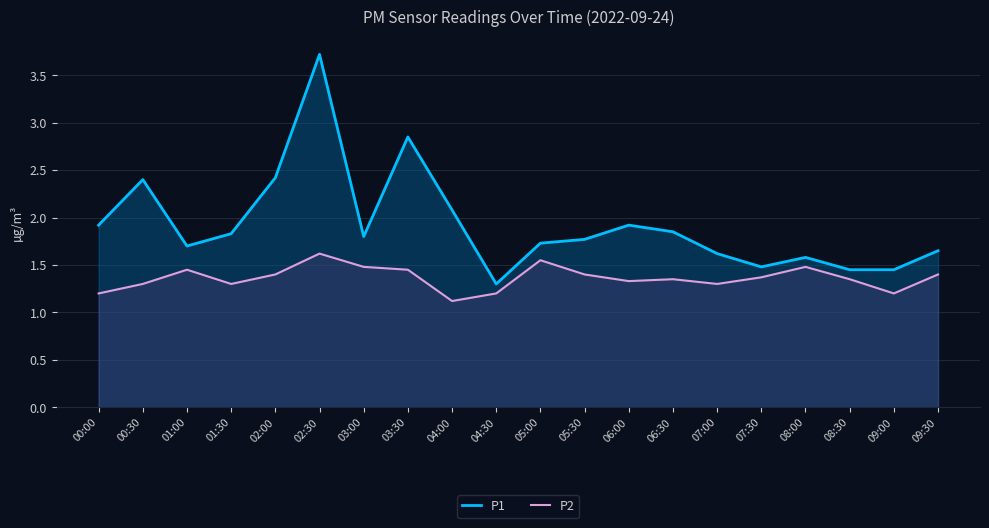

Reading left to right, list all the values displayed in this chart.

P1: 00:00=1.9	00:30=2.4	01:00=1.7	01:30=1.8	02:00=2.4	02:30=3.7	03:00=1.8	03:30=2.9	04:00=2.1	04:30=1.3	05:00=1.7	05:30=1.8	06:00=1.9	06:30=1.9	07:00=1.6	07:30=1.5	08:00=1.6	08:30=1.4	09:00=1.4	09:30=1.6
P2: 00:00=1.2	00:30=1.3	01:00=1.4	01:30=1.3	02:00=1.4	02:30=1.6	03:00=1.5	03:30=1.4	04:00=1.1	04:30=1.2	05:00=1.6	05:30=1.4	06:00=1.3	06:30=1.4	07:00=1.3	07:30=1.4	08:00=1.5	08:30=1.4	09:00=1.2	09:30=1.4